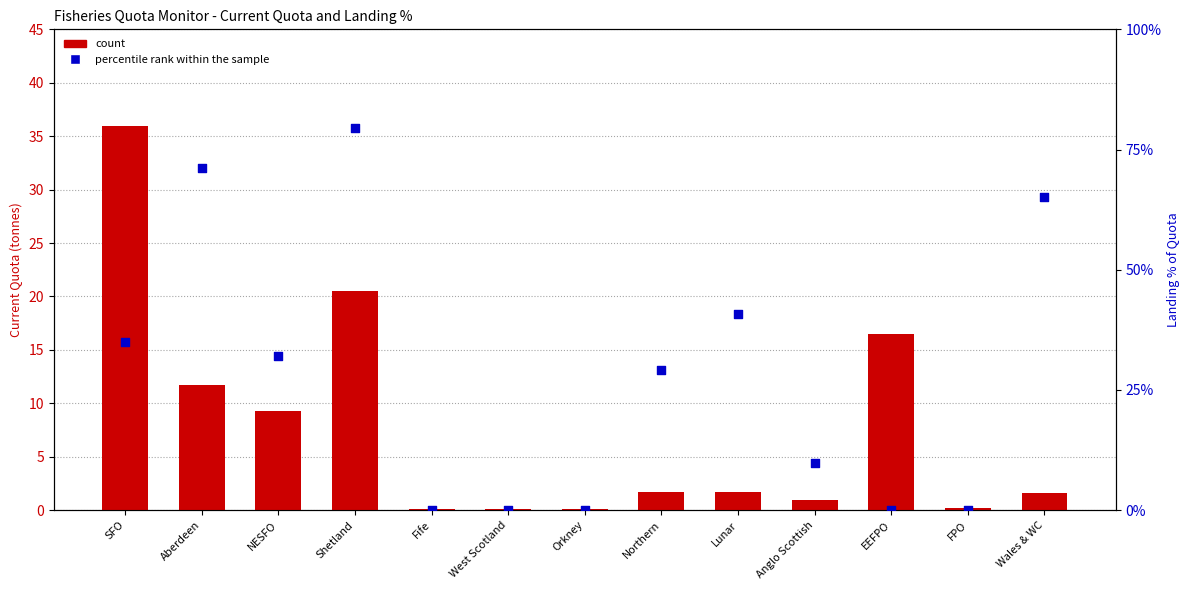

At which category is the sum across all series the highest?

Shetland